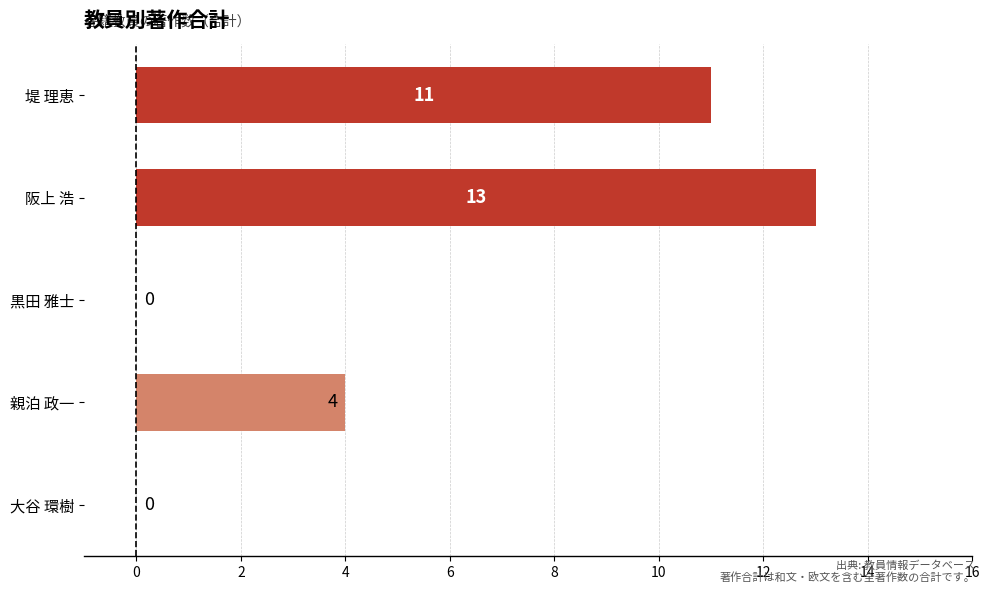

Reading bottom to top, transcribe all the data shown in this chart.

大谷 環樹=0	親泊 政一=4	黒田 雅士=0	阪上 浩=13	堤 理恵=11